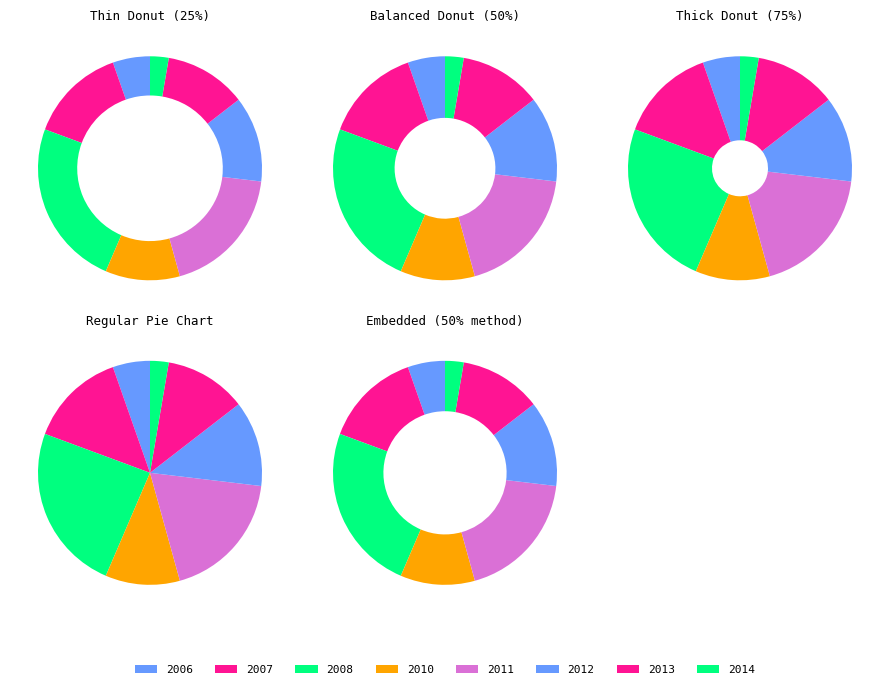

Do 2009 and 2014 together represent more than half of the pie?

No